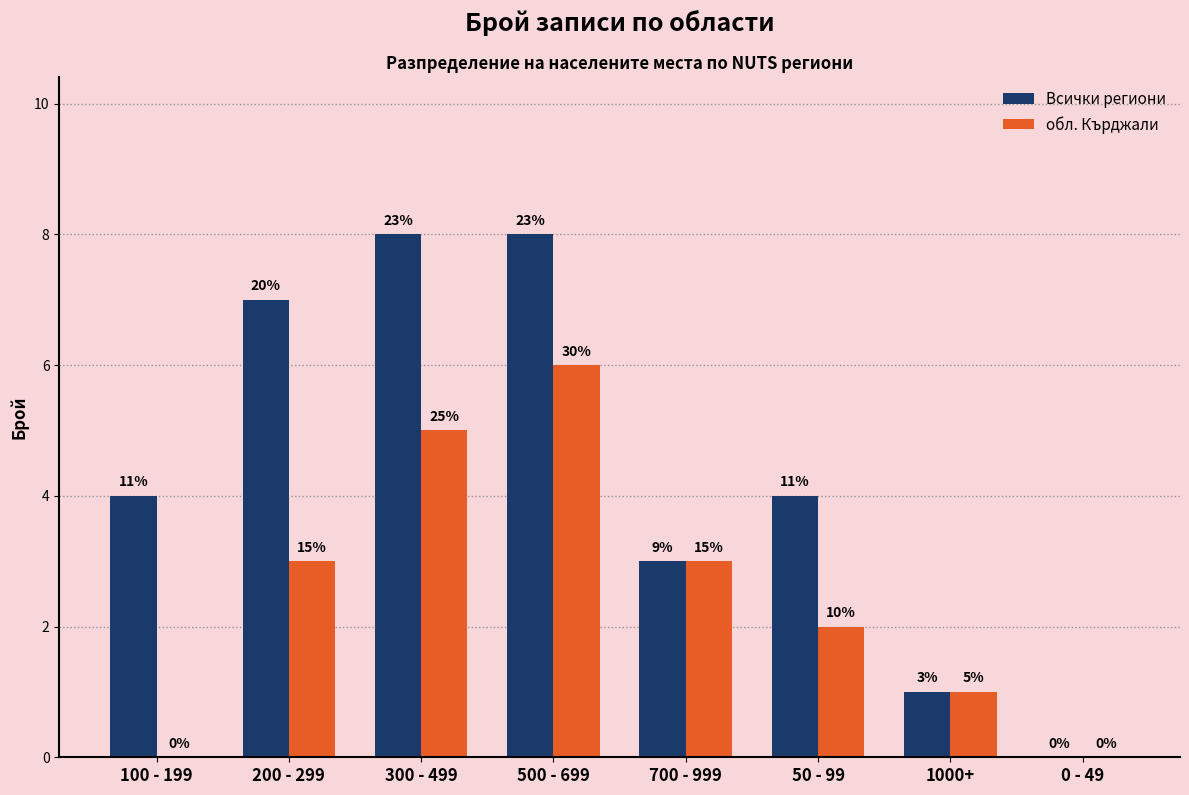

Which series changed the most between 300 - 499 and 1000+?

Всички региони